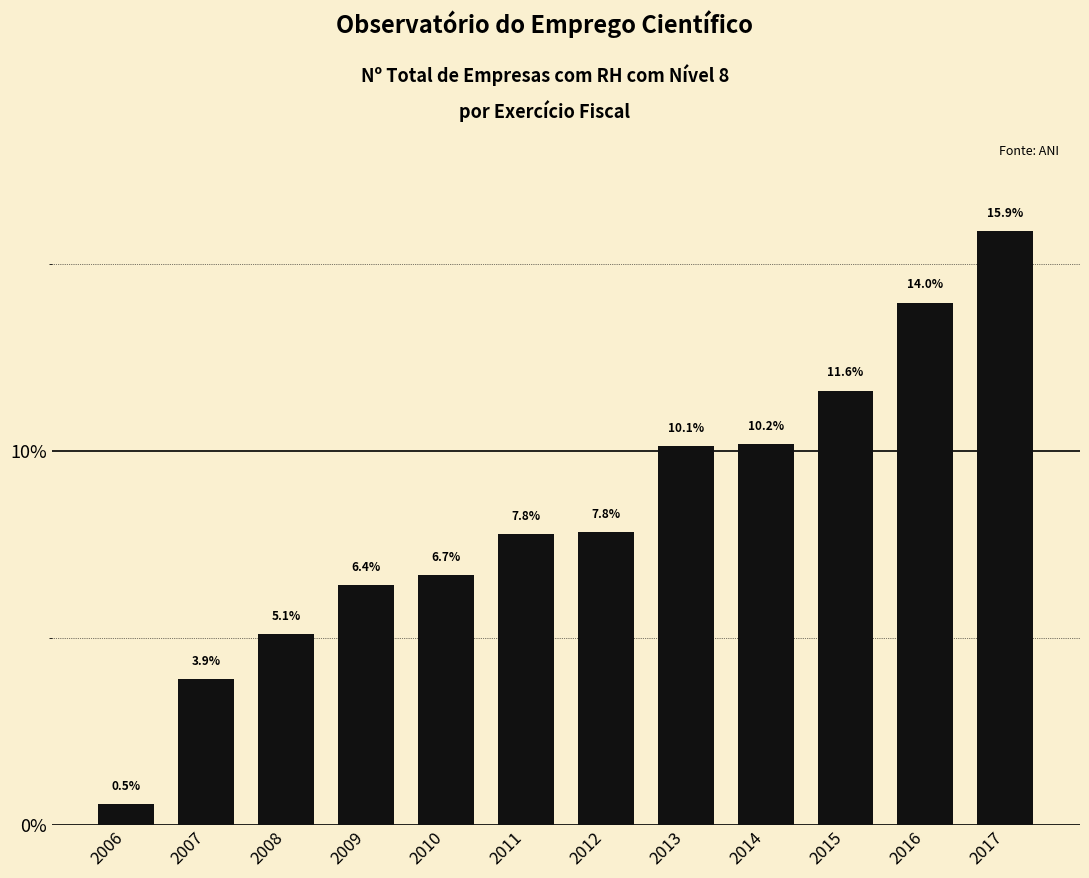

Reading left to right, list all the values displayed in this chart.

0.5	3.9	5.1	6.4	6.7	7.8	7.8	10.1	10.2	11.6	14.0	15.9